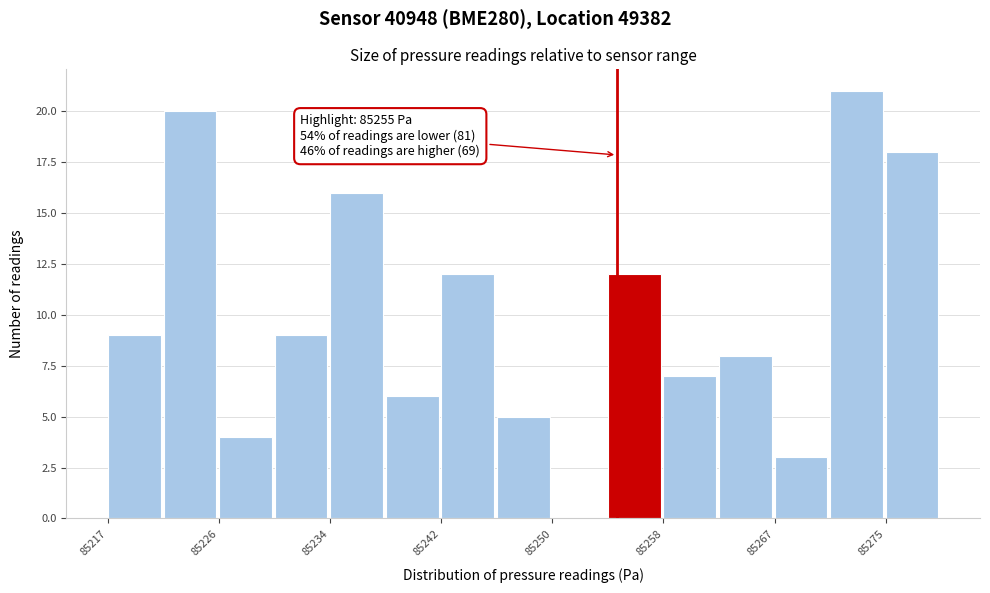

Which range on the x-axis has the tallest bar?

85271 to 85275